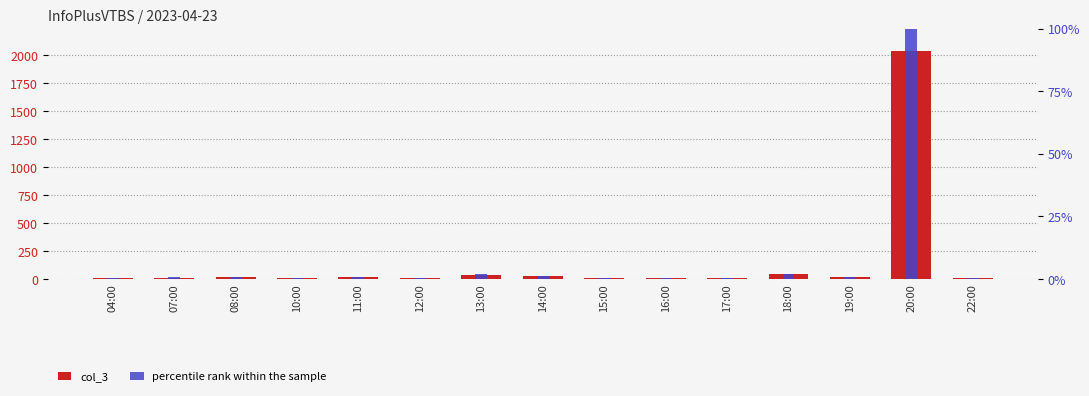

Where is percentile rank within the sample nearest to the value 50?

18:00